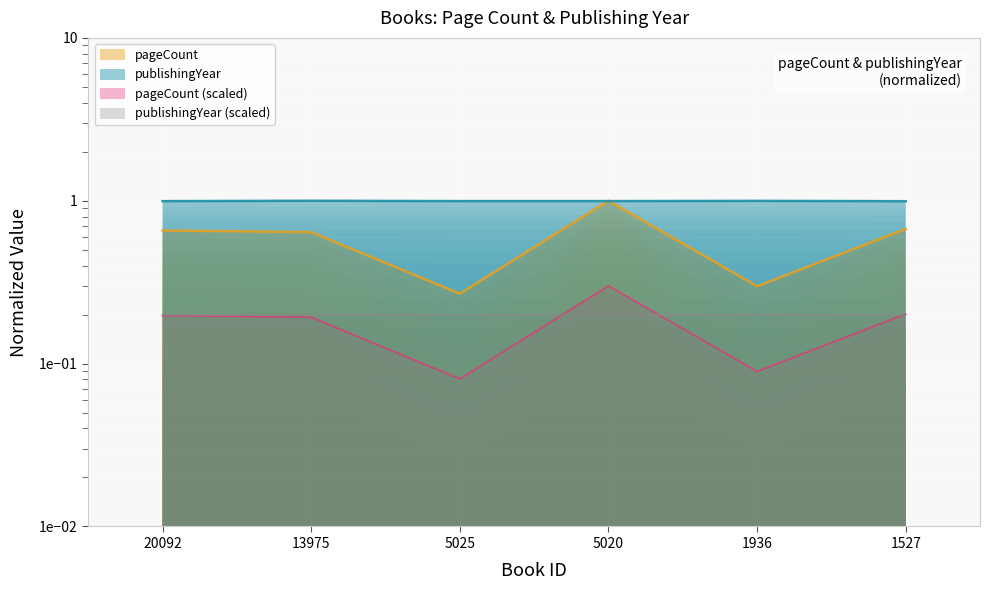

What is the average value of the publishingYear series?

1.0